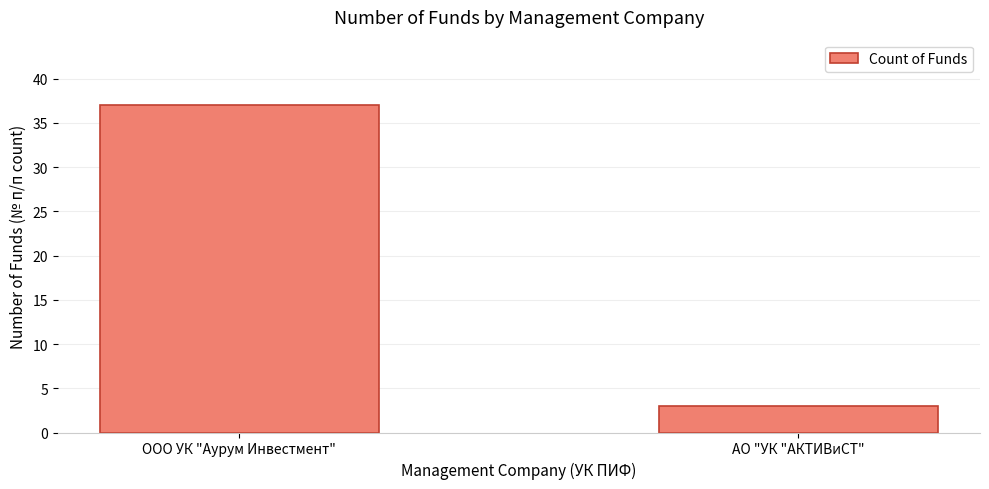

What is the value of the 2nd bar from the left?

3